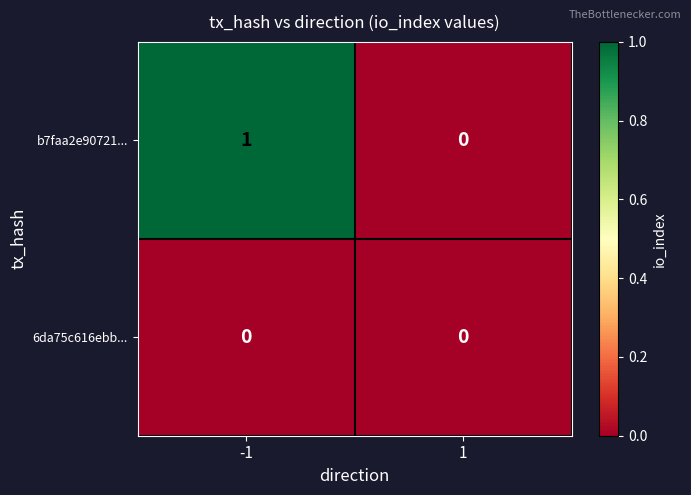

Which series has the largest total across all categories?

b7faa2e90721...